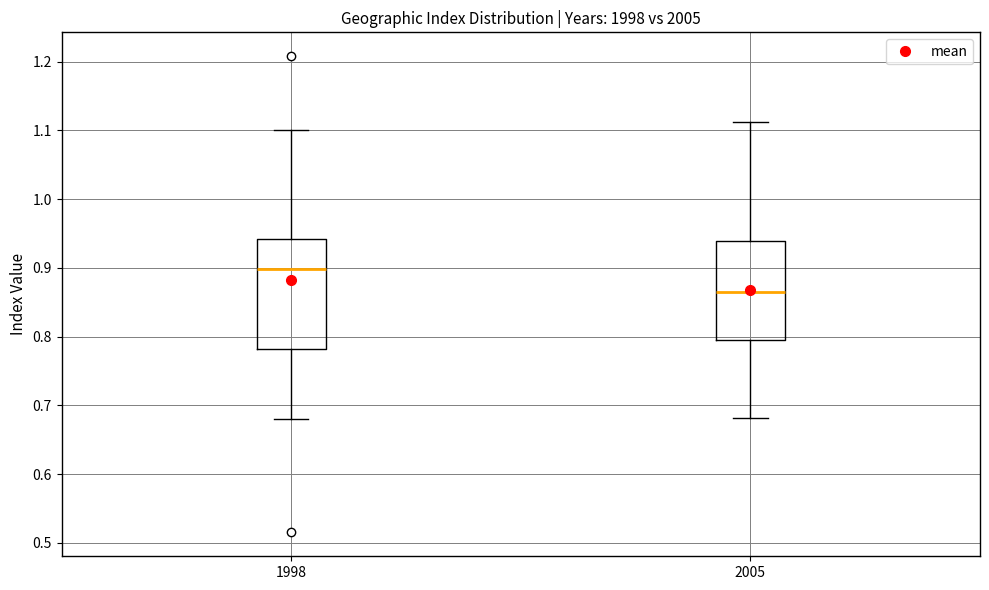

Reading left to right, read every box against the y-axis: the position of its median line, the range the box covers, and the ends of its whiskers. The values are not printed on the chart, so give them approximately, as read against the axis.

1998: median 0.90, box 0.78 to 0.94, whiskers 0.68 to 1.10
2005: median 0.86, box 0.79 to 0.94, whiskers 0.68 to 1.11